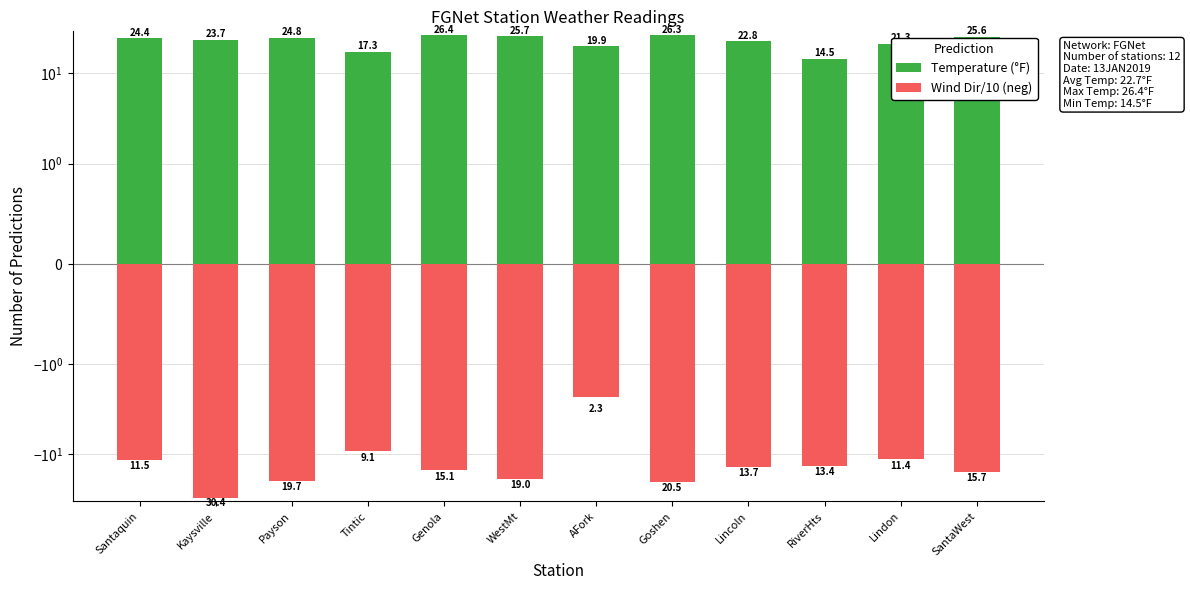

What is the label of the 9th bar from the right?

Tintic